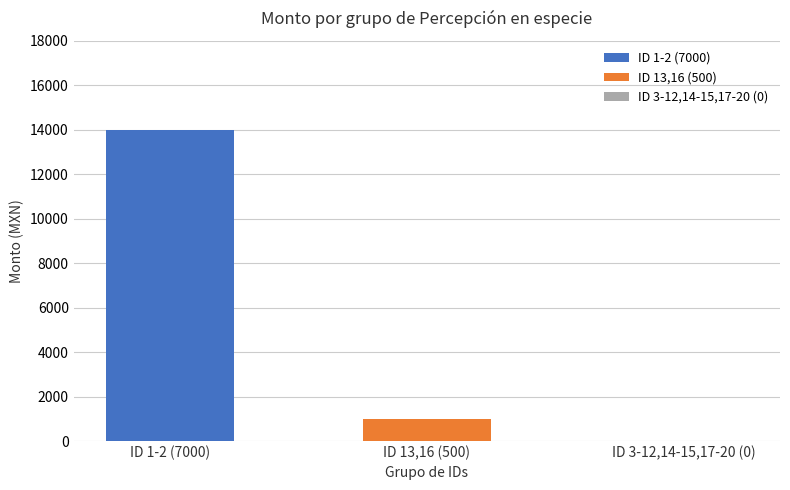

Which has a higher value, ID 1-2 (7000) or ID 3-12,14-15,17-20 (0)?

ID 1-2 (7000)